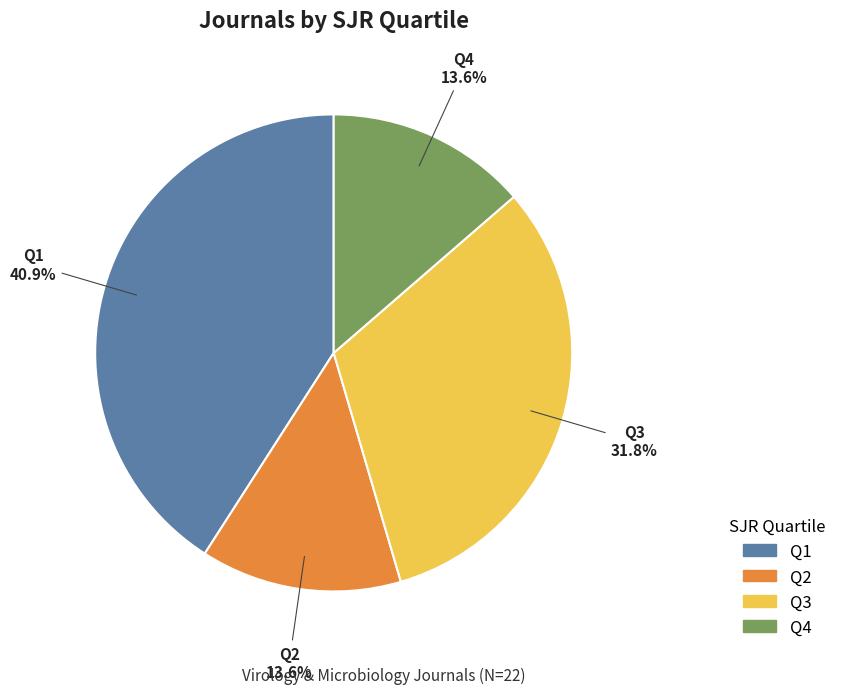

What portion of the pie excludes Q4?

86.4%